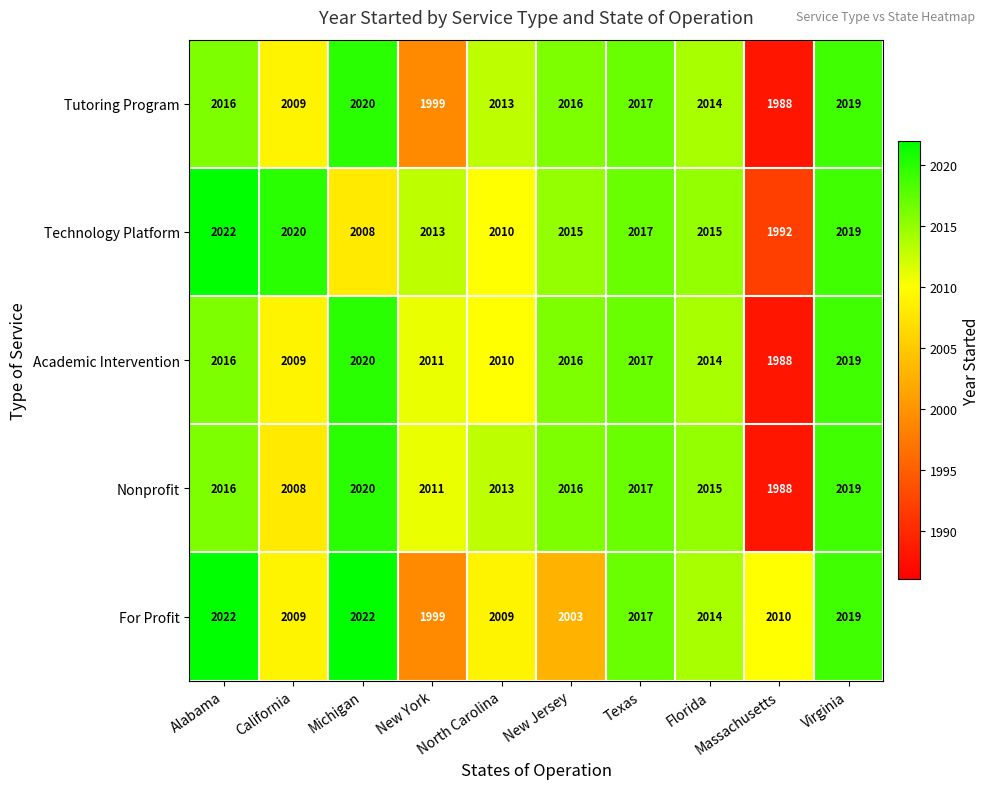

What is the sum of the Academic Intervention values at New Jersey and Texas?

4033